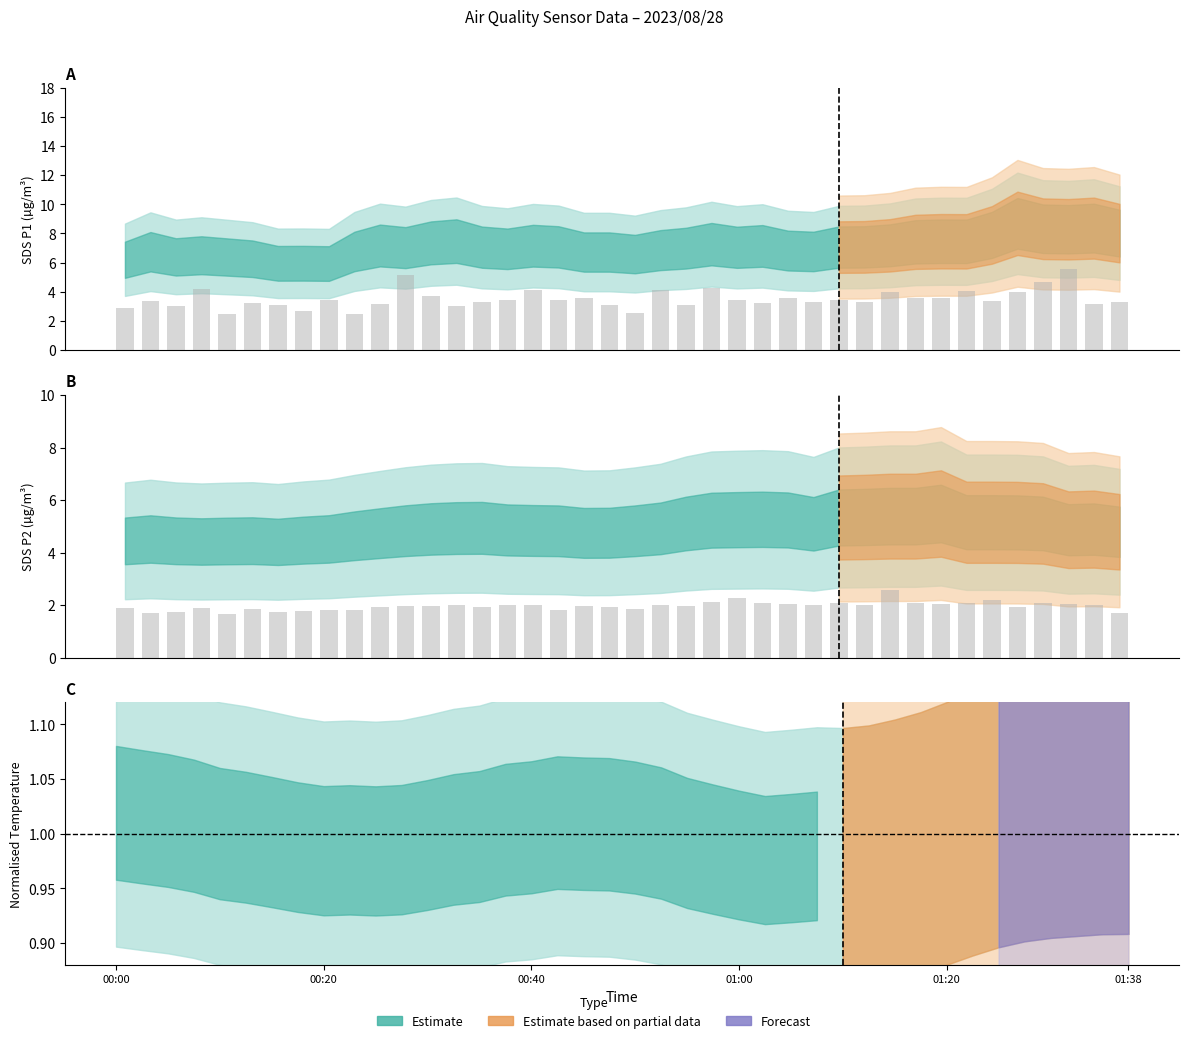

Rank the series at 01:02 from highest to lowest value.

SDS_P1, SDS_P2